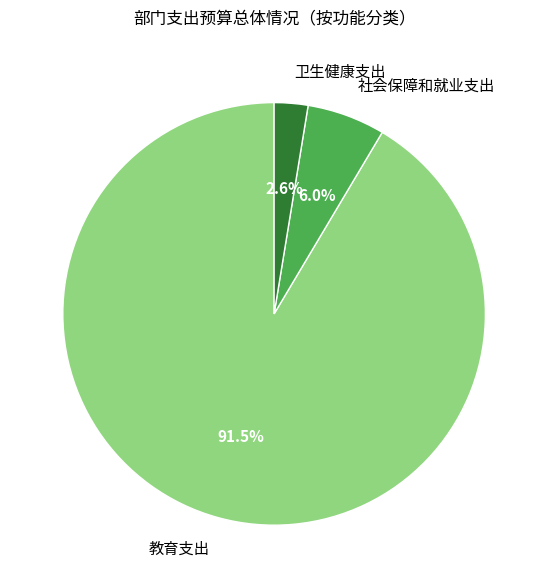

What percentage is the 卫生健康支出 slice, to the nearest percent?

3%